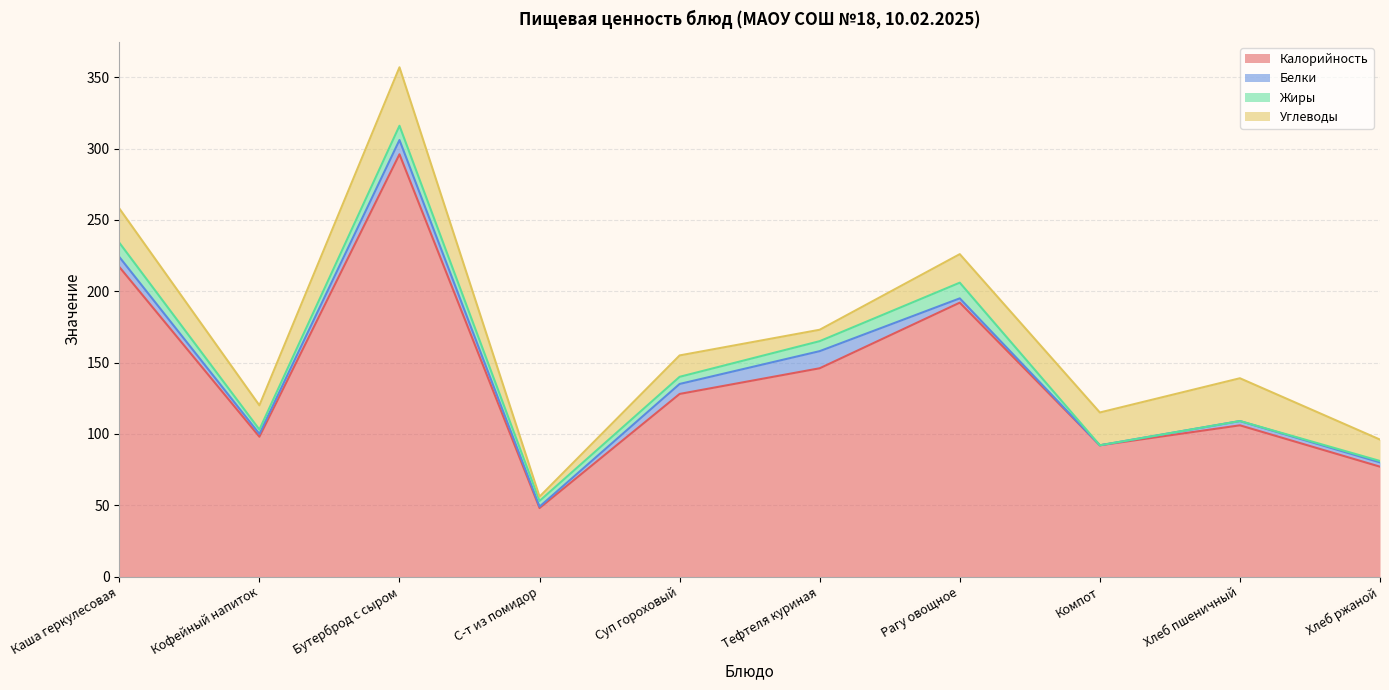

How many distinct data groups are displayed?

4